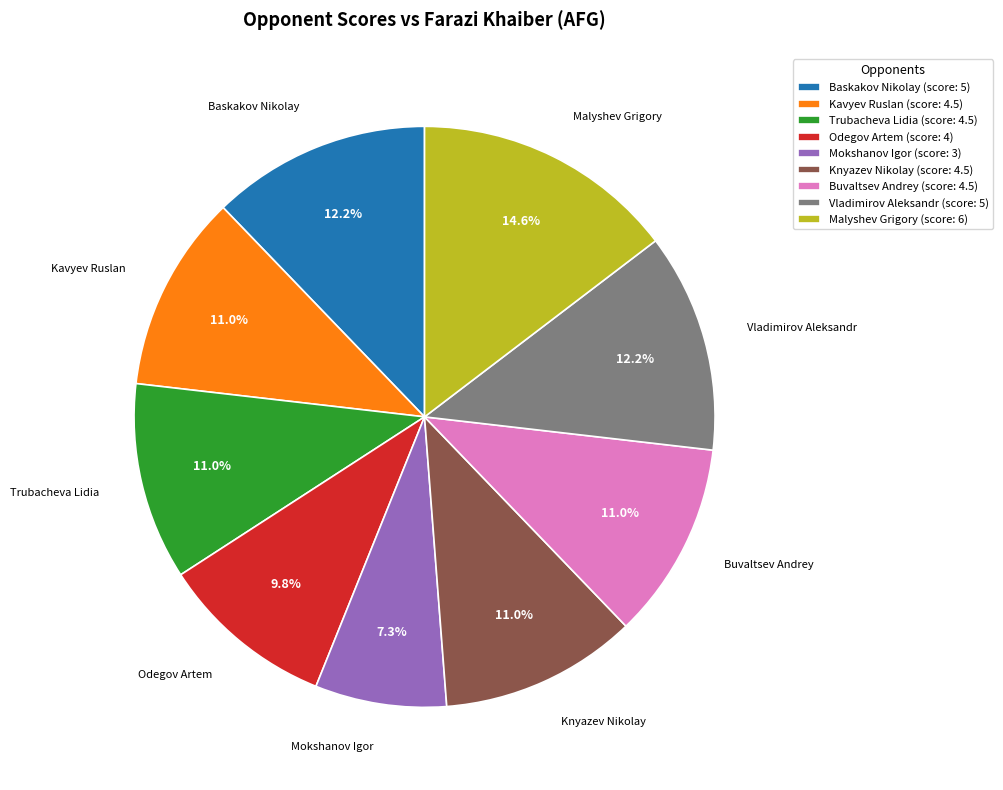

How much of the chart is everything except Baskakov Nikolay (score: 5)?

87.8%